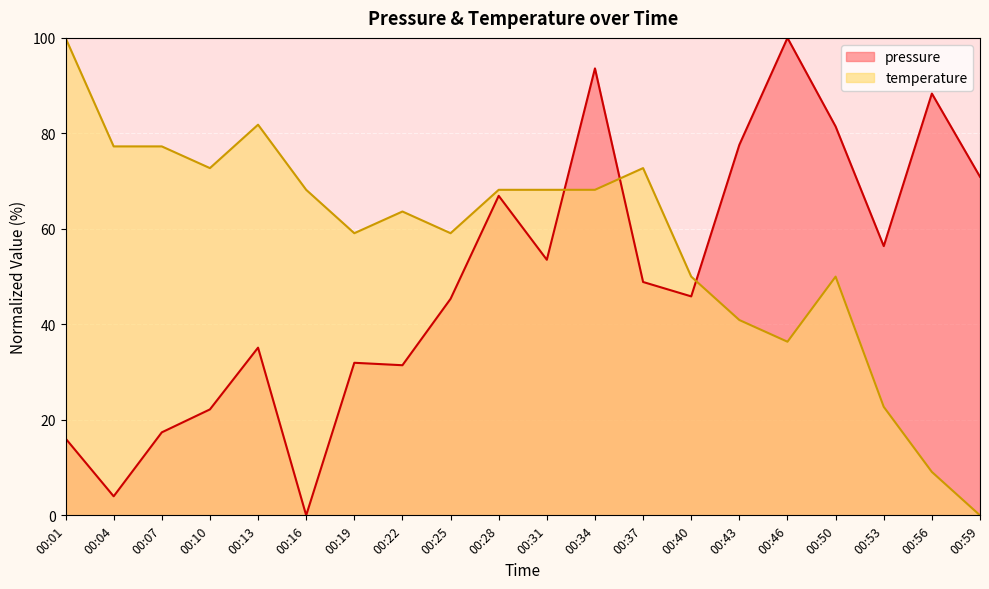

What is the value of the pressure point at the 15th from the left?

77.6